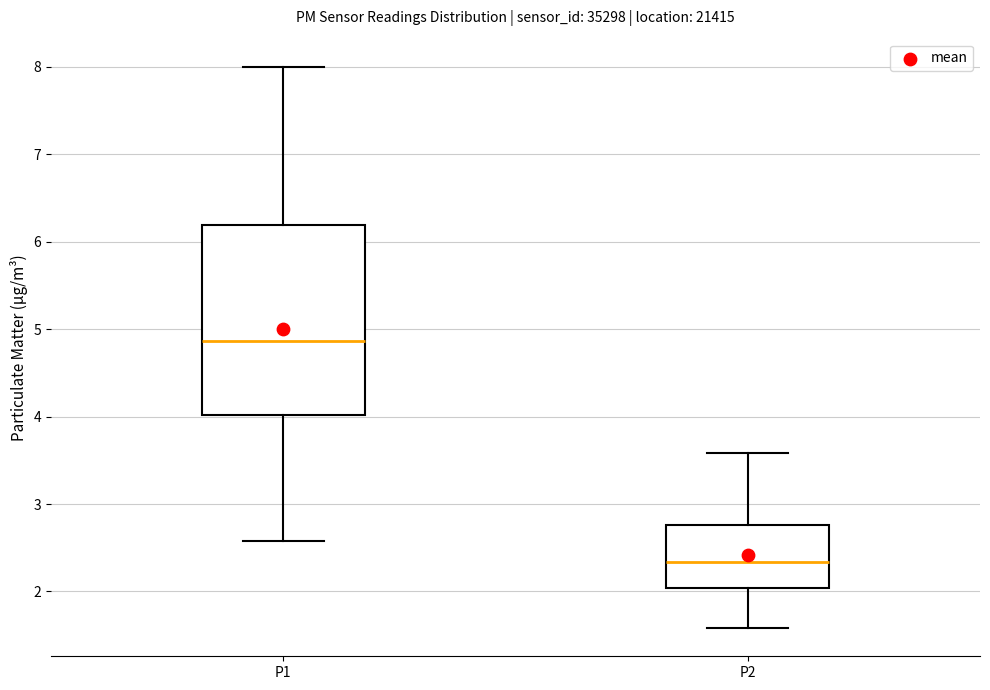

Reading left to right, read every box against the y-axis: the position of its median line, the range the box covers, and the ends of its whiskers. The values are not printed on the chart, so give them approximately, as read against the axis.

P1: median 4.9, box 4.0 to 6.2, whiskers 2.6 to 8.0
P2: median 2.3, box 2.0 to 2.8, whiskers 1.6 to 3.6